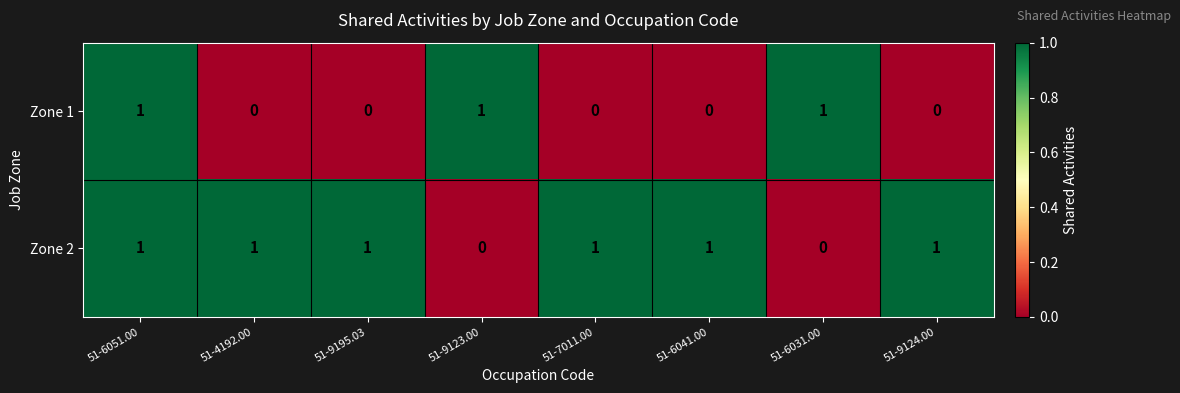

List the series in order of their overall mean, highest first.

Zone 2, Zone 1